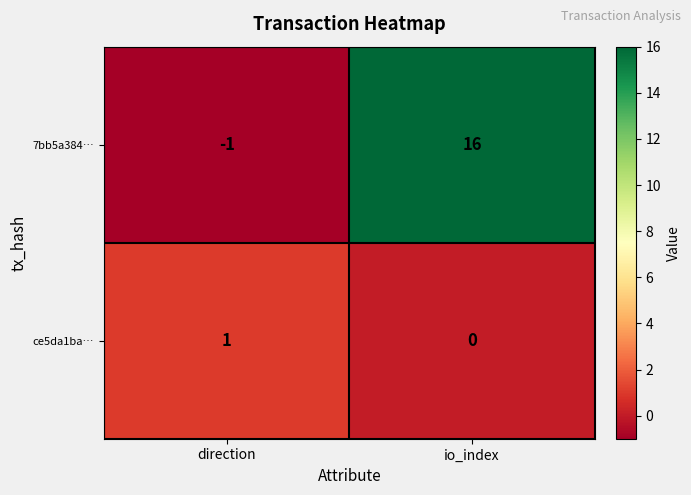

At which category is the sum across all series the highest?

io_index